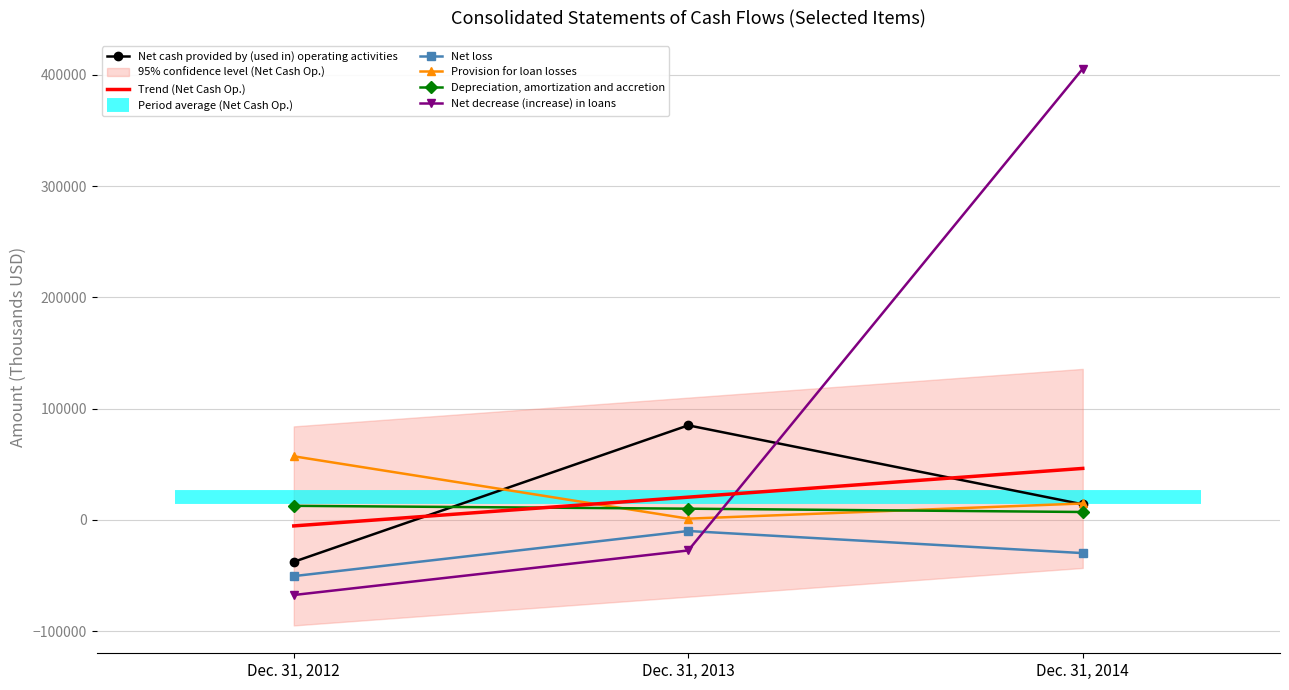

The value of Trend (Net Cash Op.) at Dec. 31, 2014 is 81782.8. True or false?

False